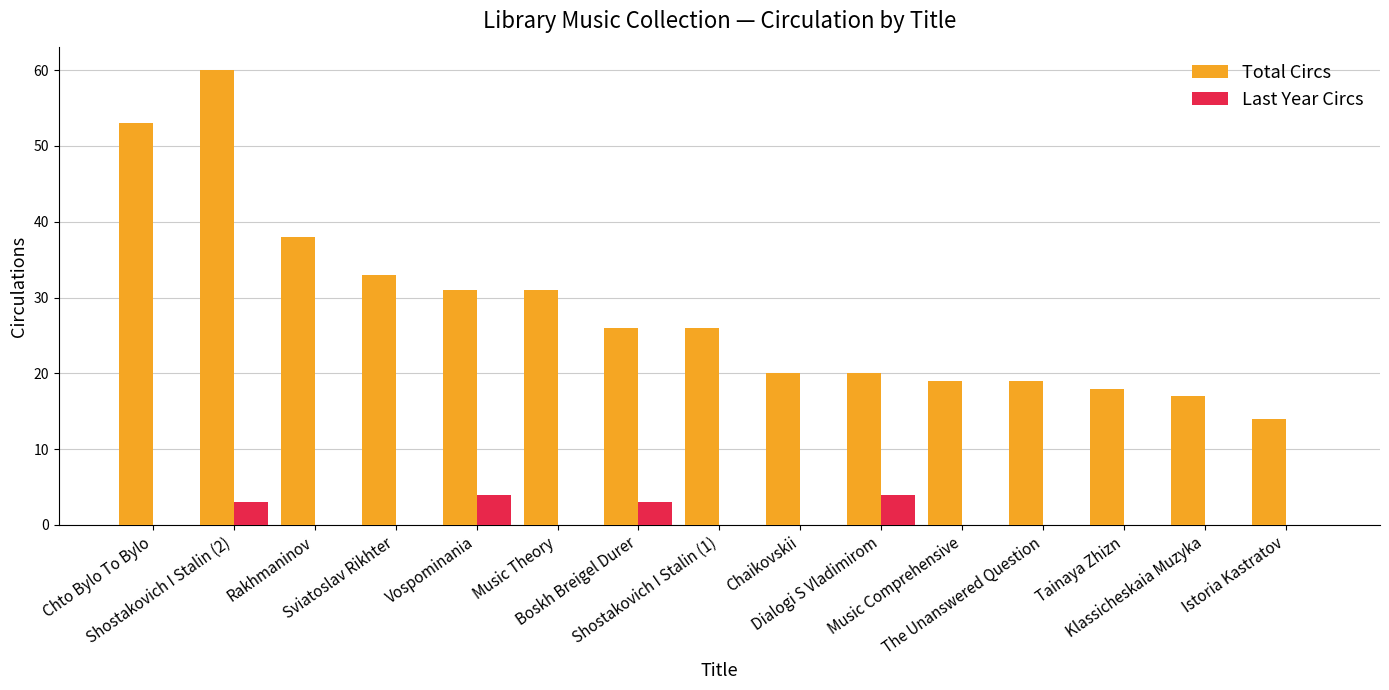

What is the maximum value shown in the chart?

60